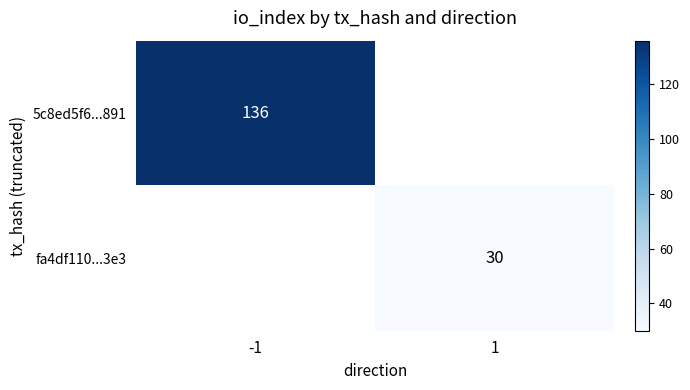

The fa4df110...3e3 series shows 30 at 1. True or false?

True